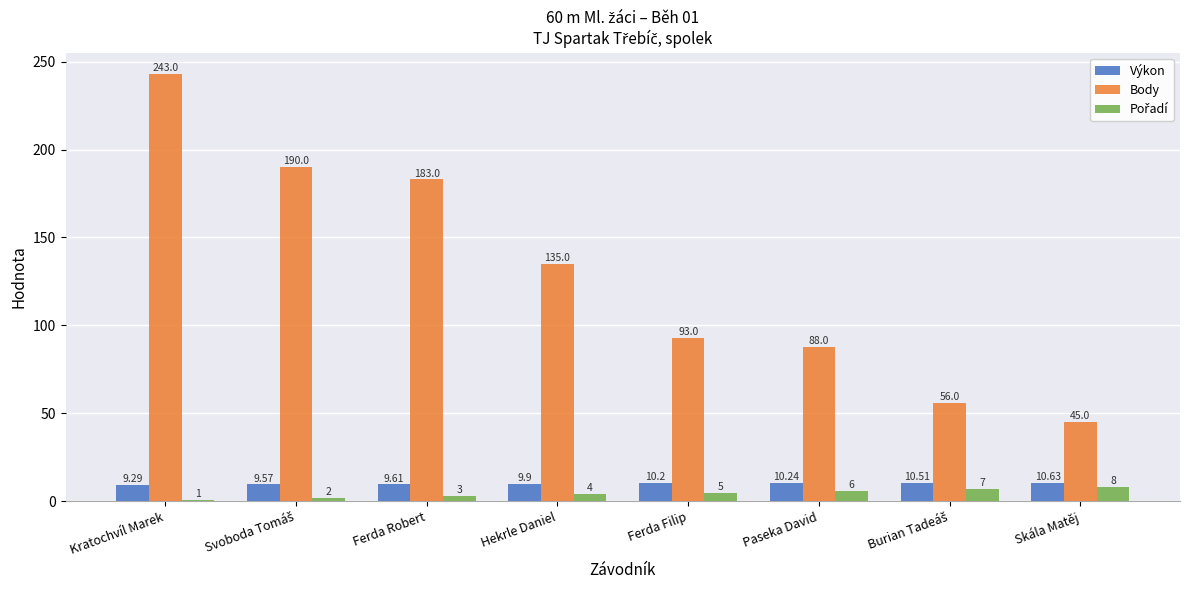

What is the total value across all series at Hekrle Daniel?

148.9